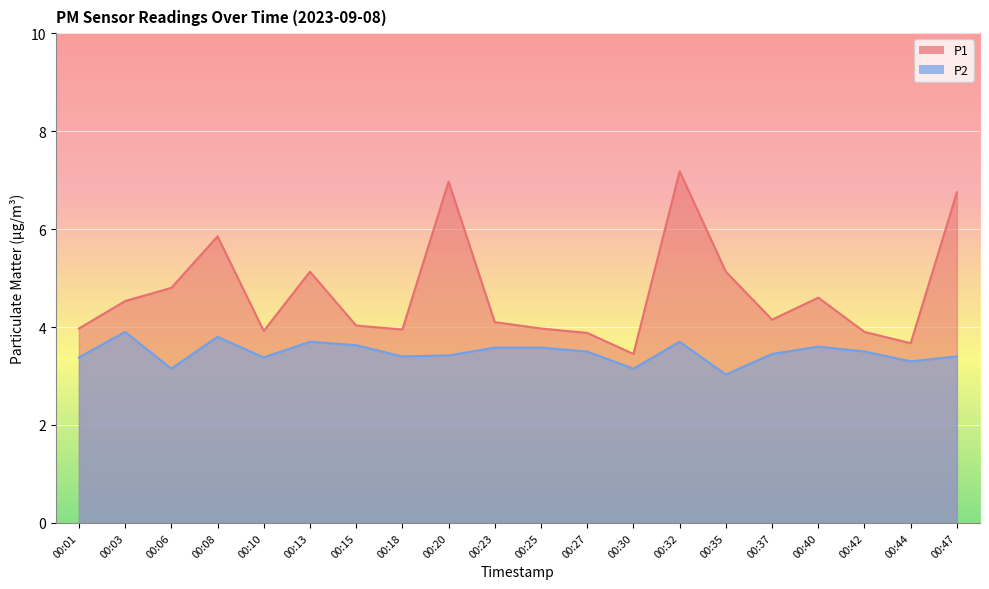

In P1, how many points are lower than both neighbors (excluding endpoints)?

5